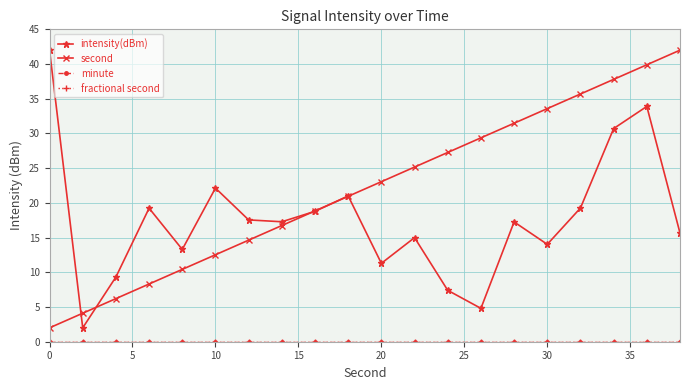

True or false: minute has more than 1 points higher than both neighbors.

False